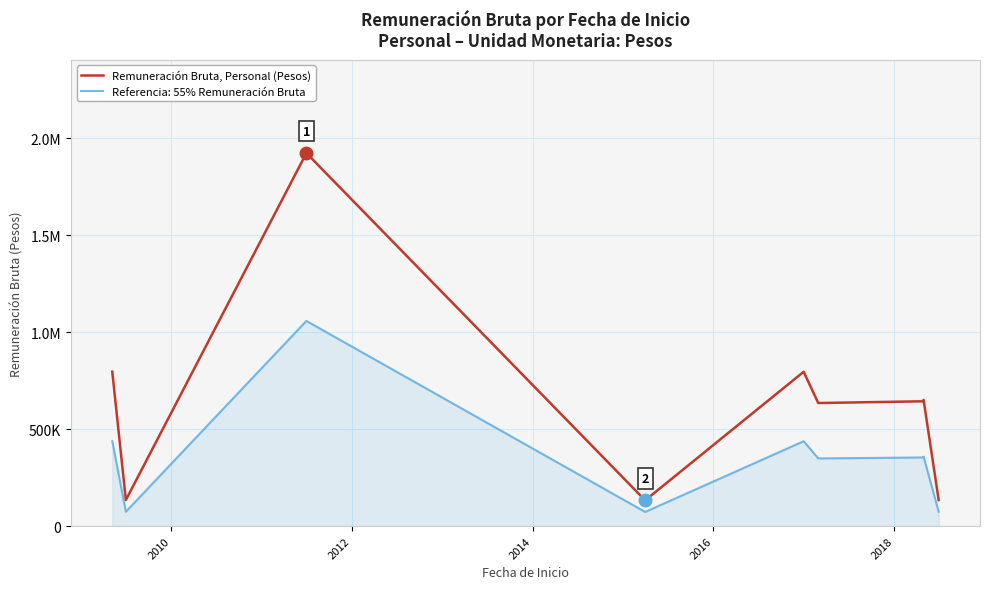

At which category does the data reach its first local valley?

2010